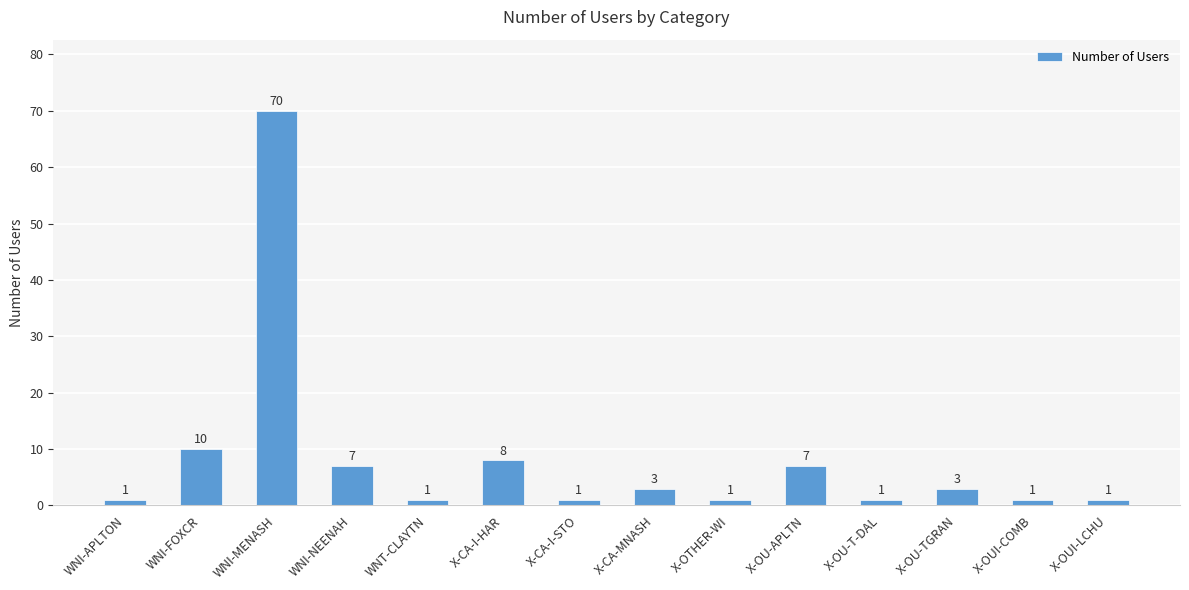

What position from the left is WNI-FOXCR?

2